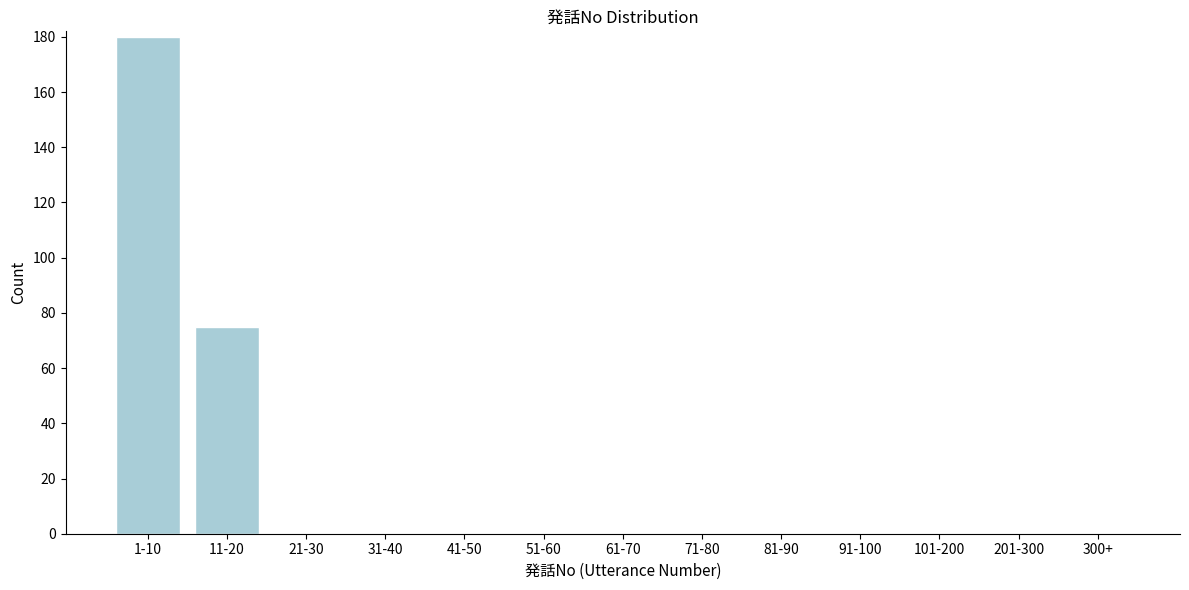

Reading right to left, transcribe all the data shown in this chart.

300+=0	201-300=0	101-200=0	91-100=0	81-90=0	71-80=0	61-70=0	51-60=0	41-50=0	31-40=0	21-30=0	11-20=75	1-10=180